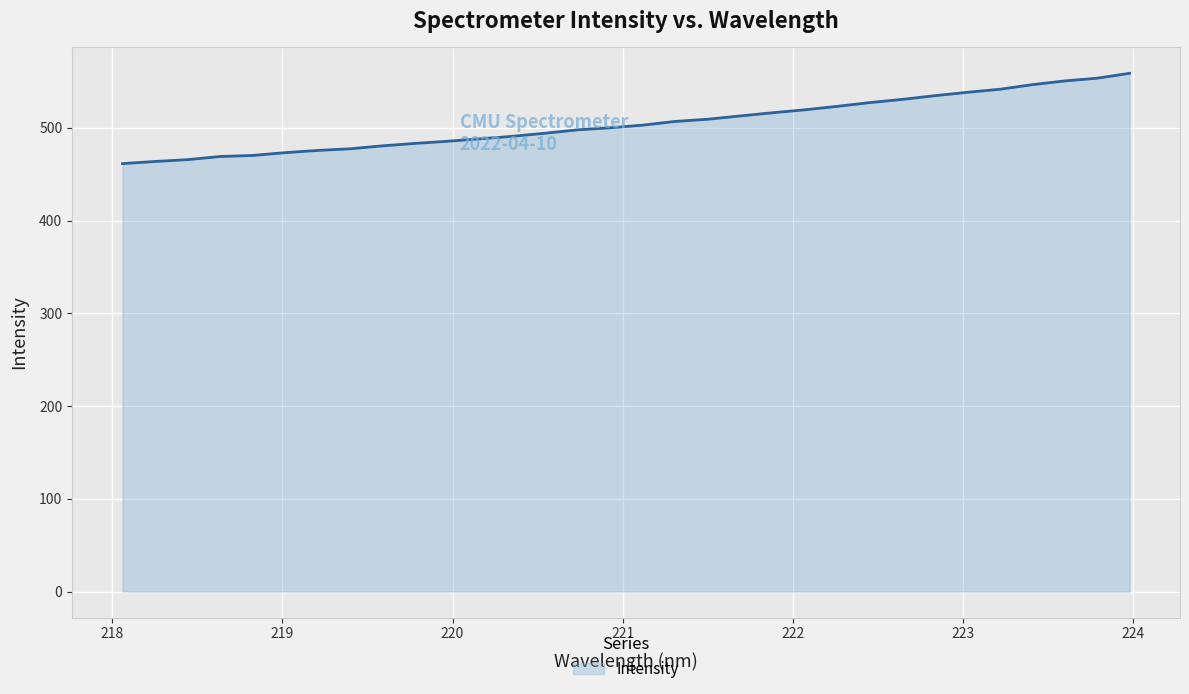

What is the minimum value shown in the chart?

461.3